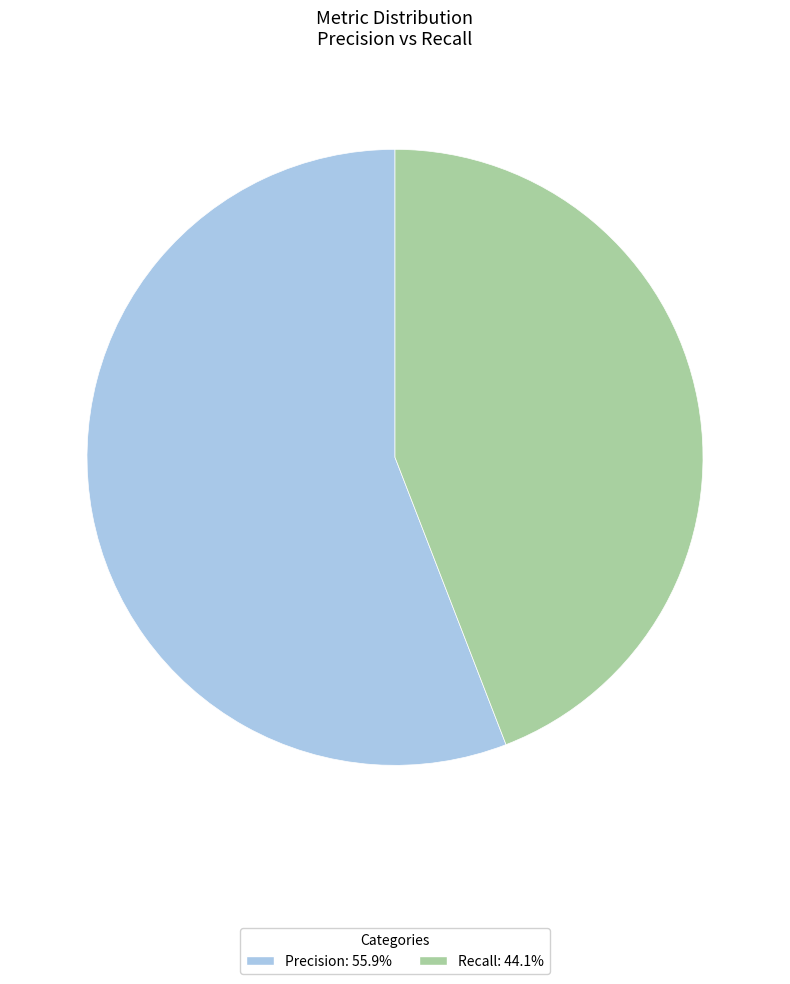

Is there a majority slice in this chart?

Yes